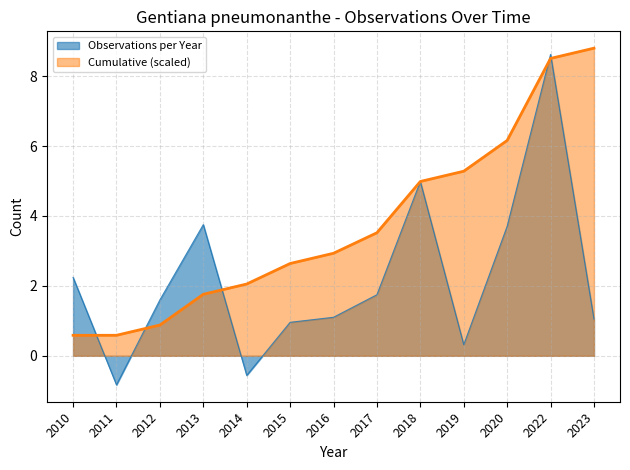

How many lines are shown in the chart?

2